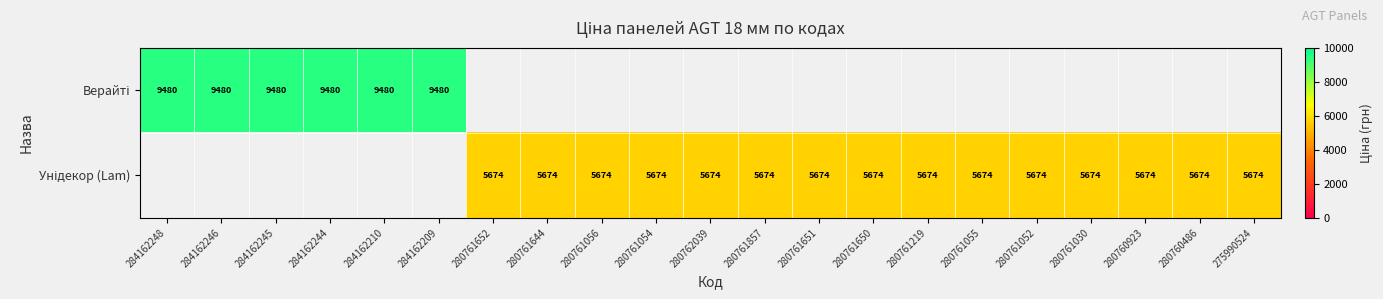

Which category has the lowest value in the Верайті series?

280761652